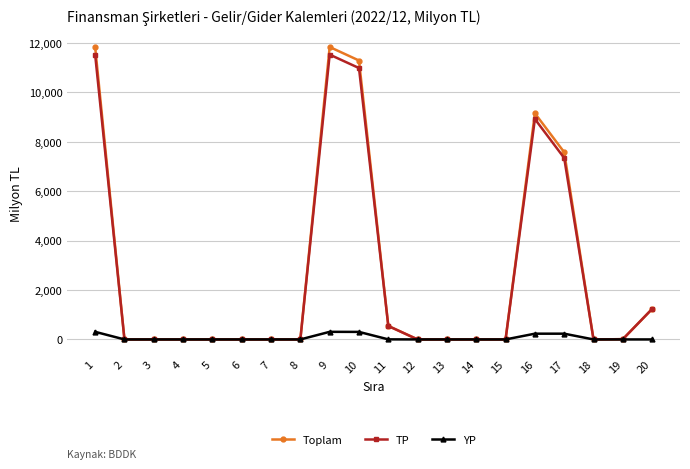

What are all the series names shown in the legend?

Toplam, TP, YP